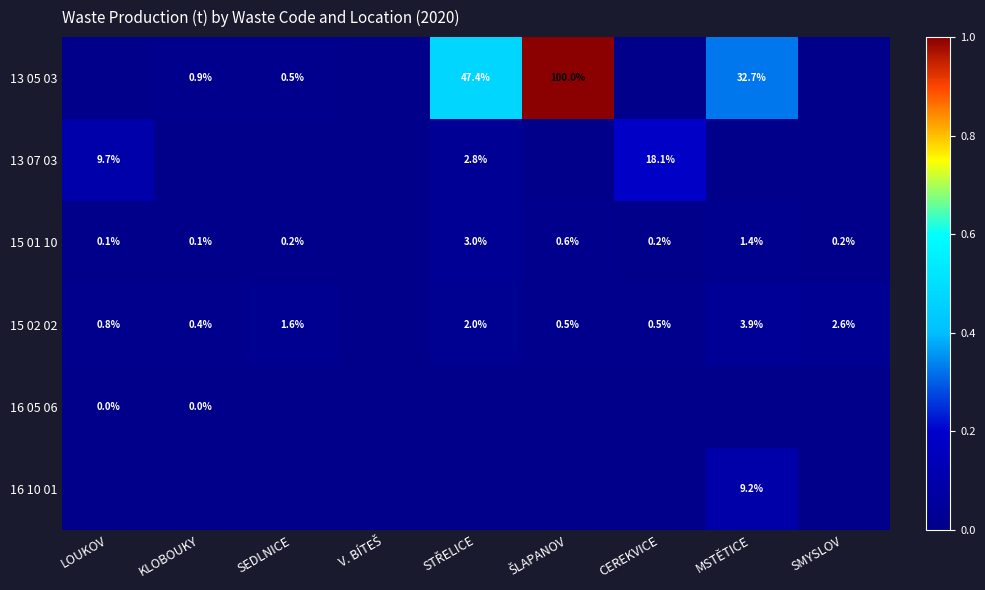

How many distinct data groups are displayed?

6